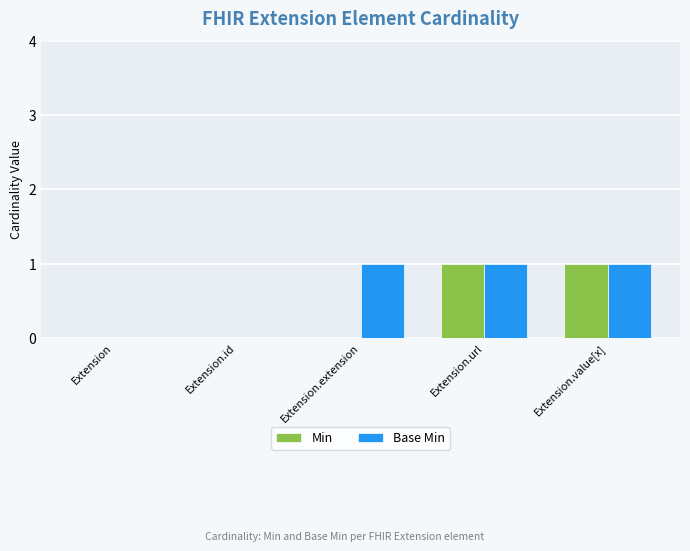

Reading left to right, extract all data points from this chart.

Min: 0	0	0	1	1
Base Min: 0	0	1	1	1